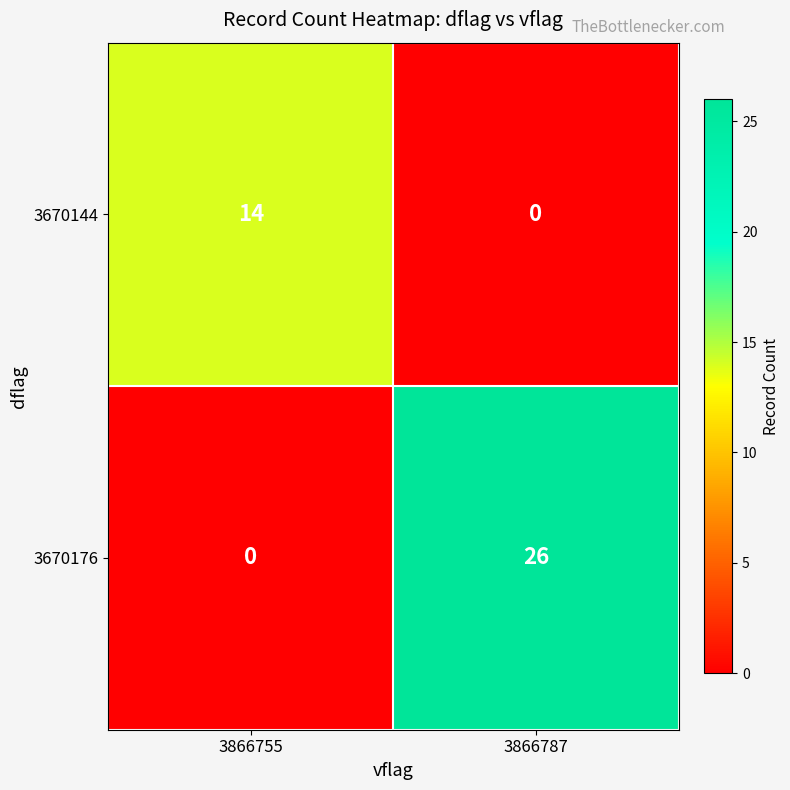

What is the greatest value displayed?

26